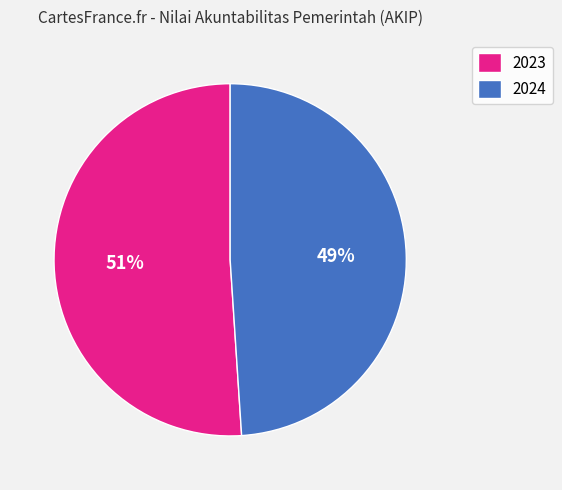

To the nearest percent, what percentage of the pie is 2023?

51%